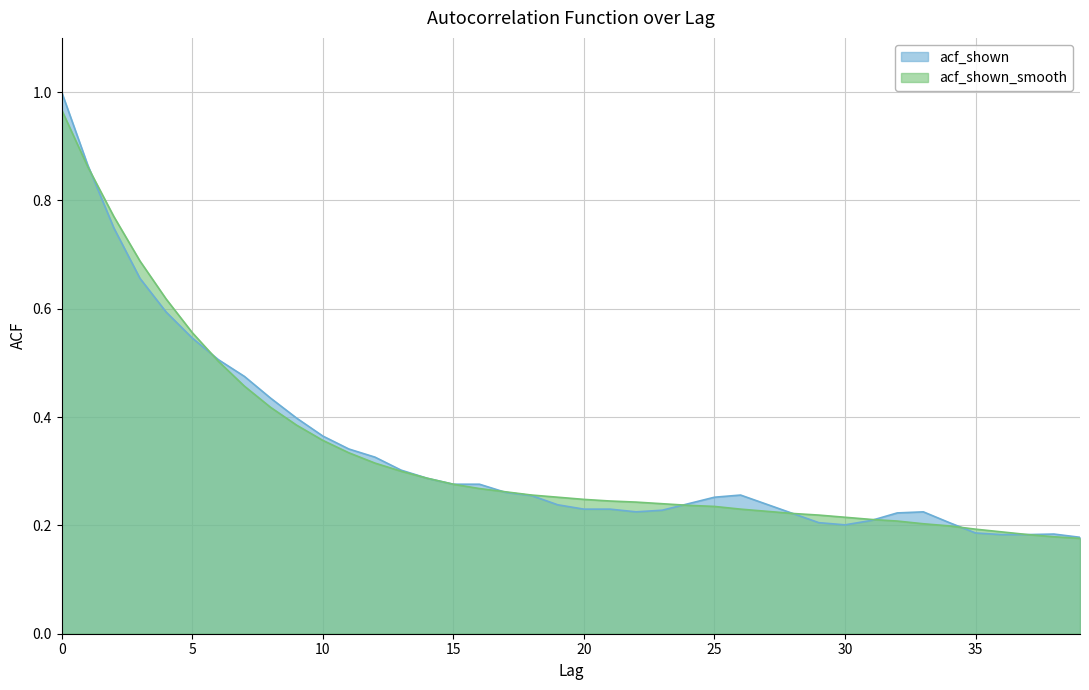

Does the chart have visible grid lines?

Yes